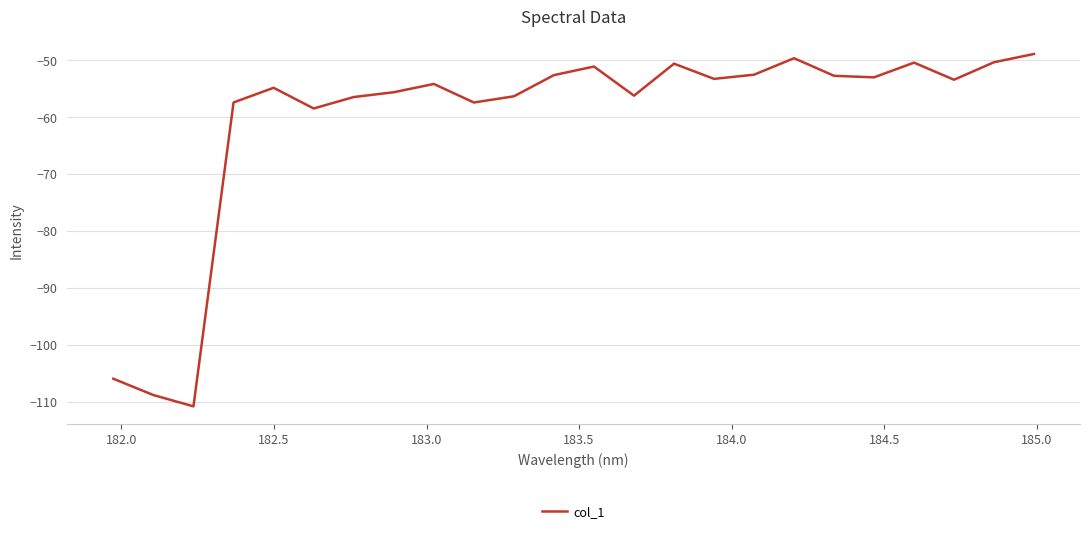

True or false: the data has more than 2 interior local peaks.

True